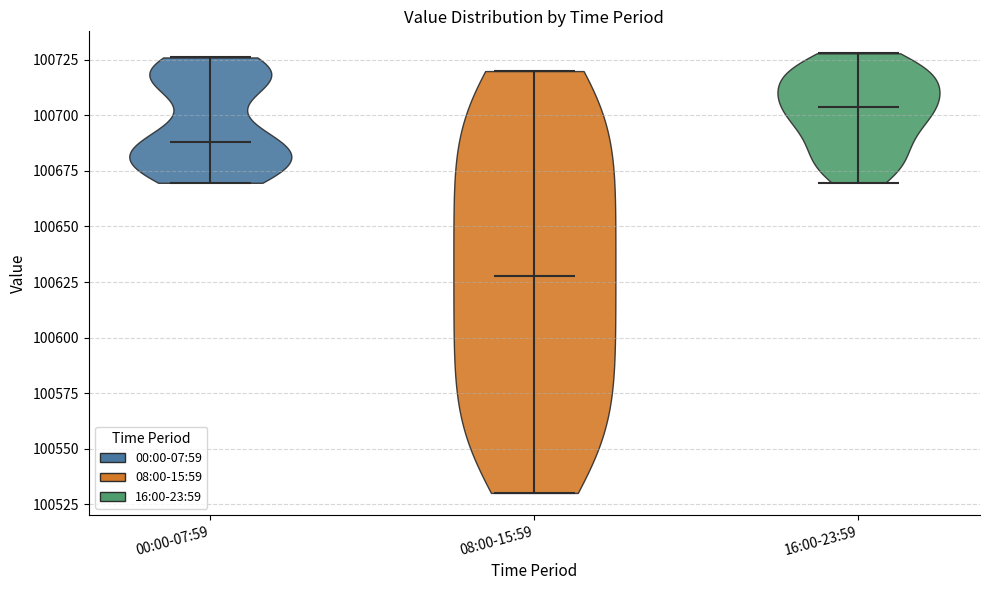

Reading left to right, read every violin against the y-axis: where its median line is, and the lowest and highest points it reaches. The values are not printed on the chart, so give them approximately, as read against the axis.

00:00-07:59: median line 100690, lowest point 100670, highest point 100725
08:00-15:59: median line 100630, lowest point 100530, highest point 100720
16:00-23:59: median line 100705, lowest point 100670, highest point 100730